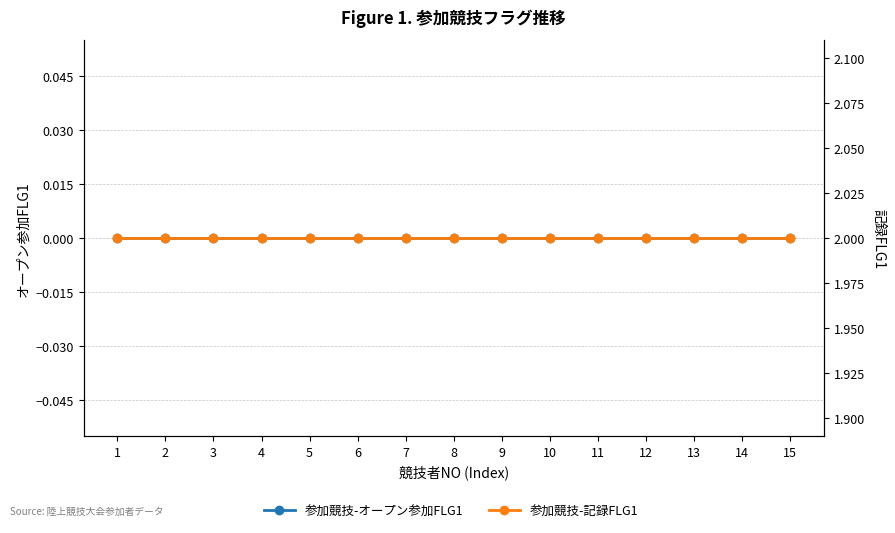

True or false: 参加競技-オープン参加FLG1 and 参加競技-記録FLG1 cross at least once.

False